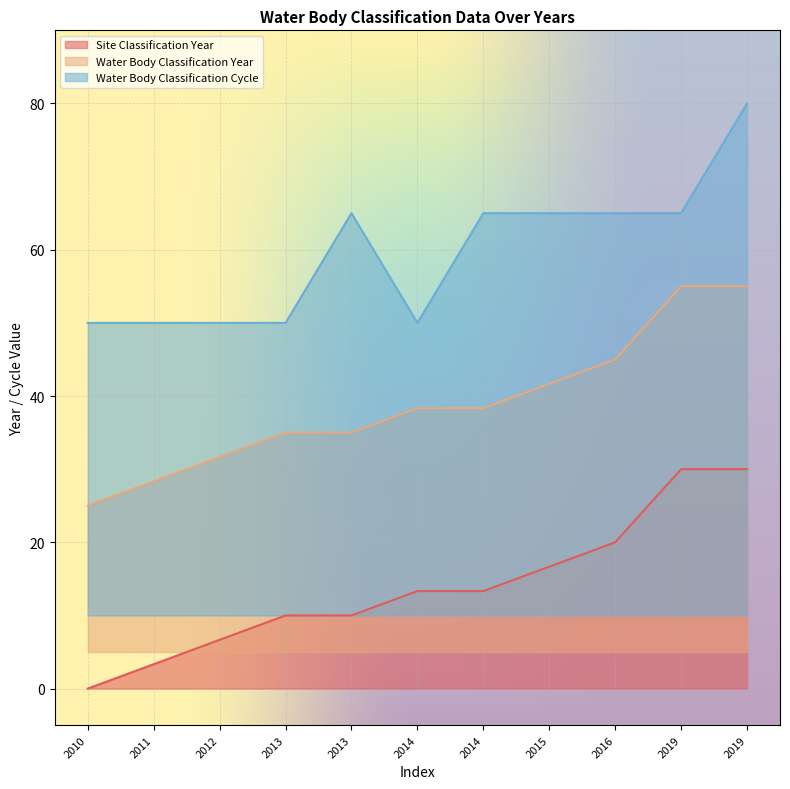

At which category is the sum across all series the highest?

2019